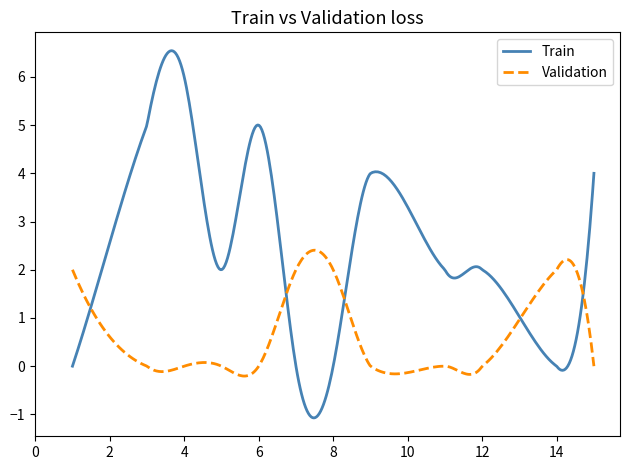

What is the sum of all Train values?

748.4